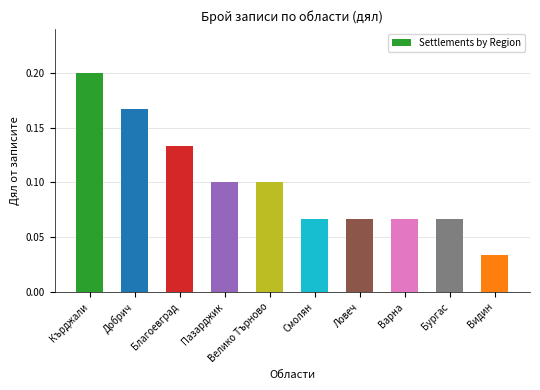

True or false: the data shows 0.0 at Кърджали.

False